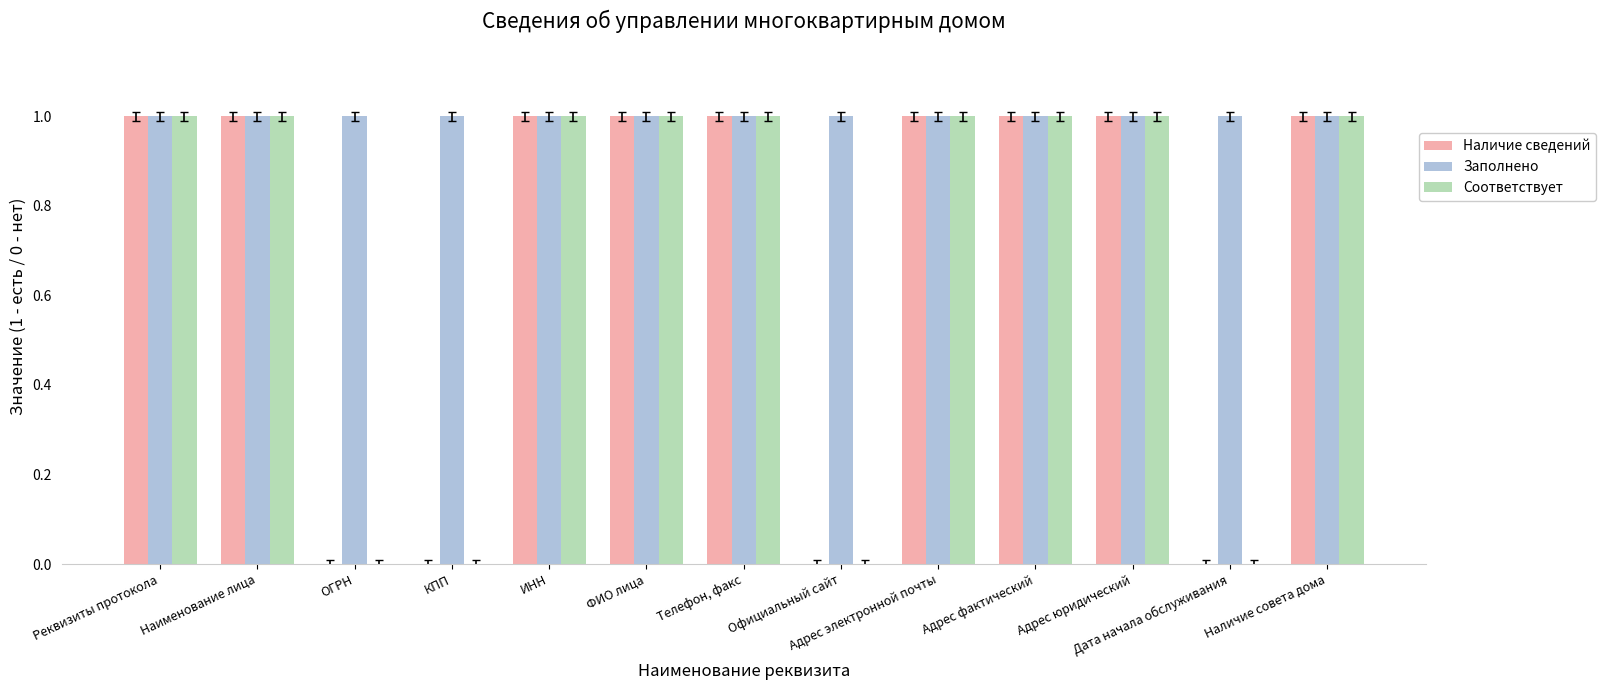

How many groups of bars are there?

13